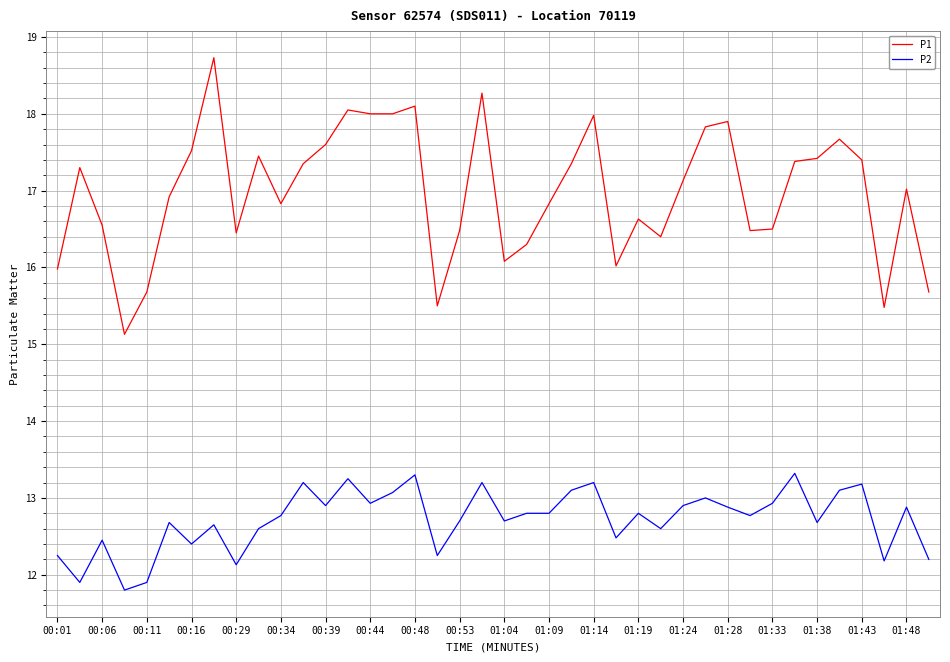

Which series has the largest total across all categories?

P1